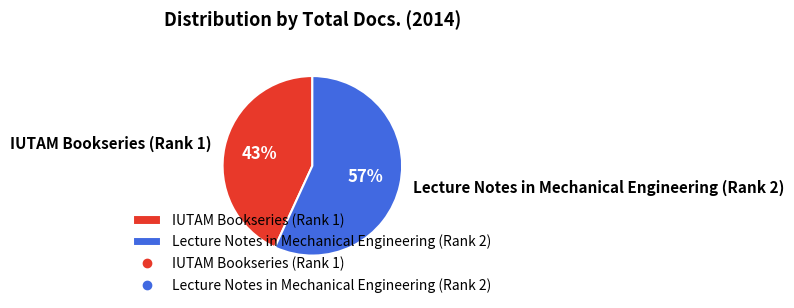

Combined, do IUTAM Bookseries (Rank 1) and Lecture Notes in Mechanical Engineering (Rank 2) account for over 50%?

Yes